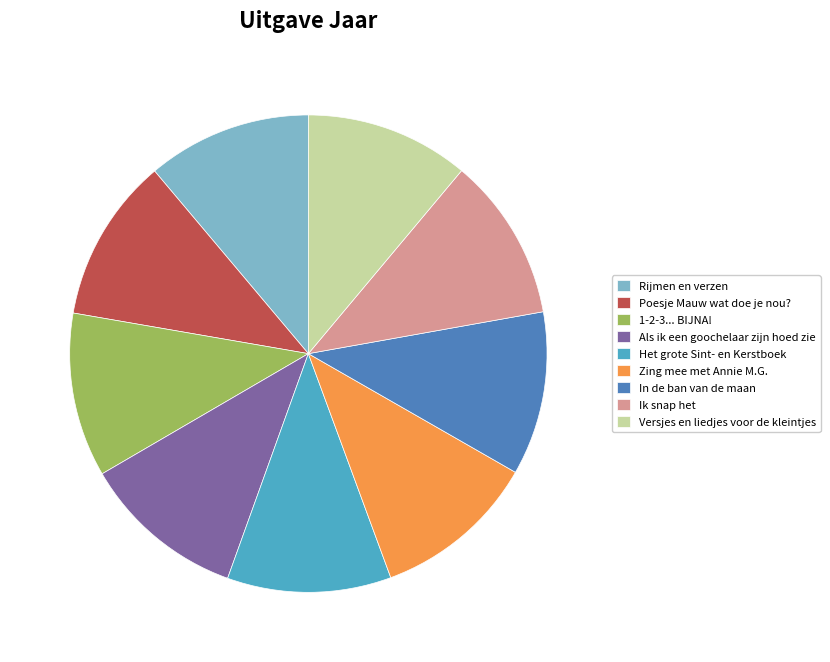

Does Rijmen en verzen account for over 50% of the chart?

No